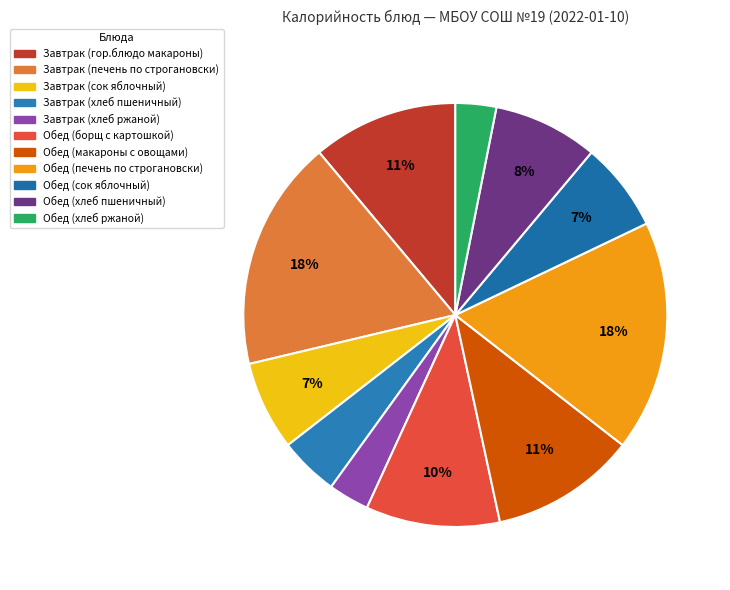

What percentage is the Обед (хлеб пшеничный) slice, to the nearest percent?

8%